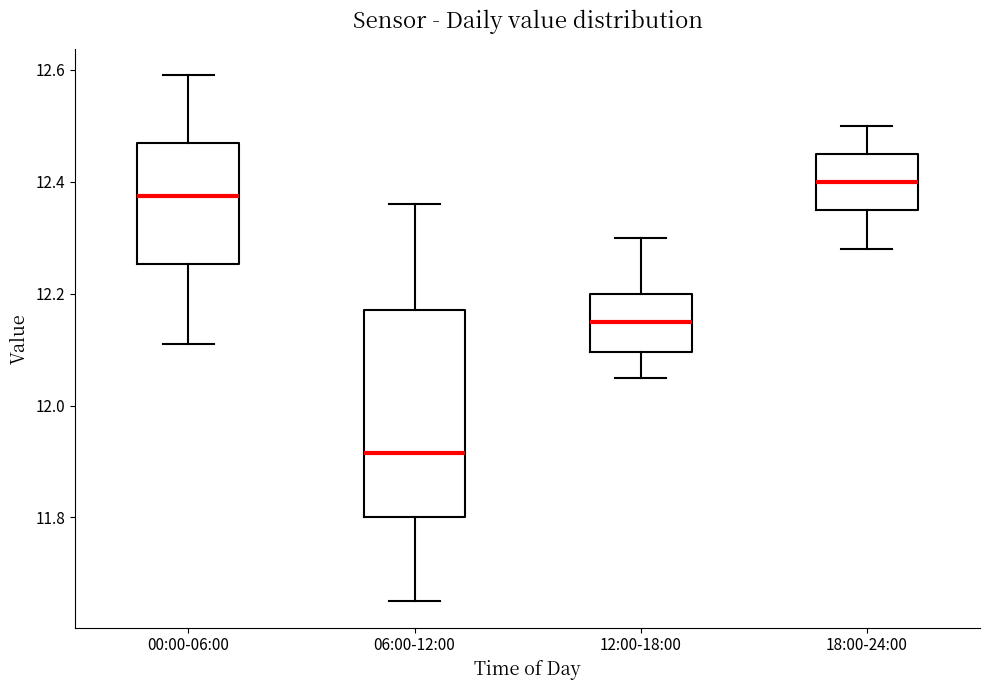

Reading left to right, read every box against the y-axis: the position of its median line, the range the box covers, and the ends of its whiskers. The values are not printed on the chart, so give them approximately, as read against the axis.

00:00-06:00: median 12.38, box 12.26 to 12.48, whiskers 12.12 to 12.60
06:00-12:00: median 11.92, box 11.80 to 12.18, whiskers 11.66 to 12.36
12:00-18:00: median 12.16, box 12.10 to 12.20, whiskers 12.06 to 12.30
18:00-24:00: median 12.40, box 12.36 to 12.46, whiskers 12.28 to 12.50